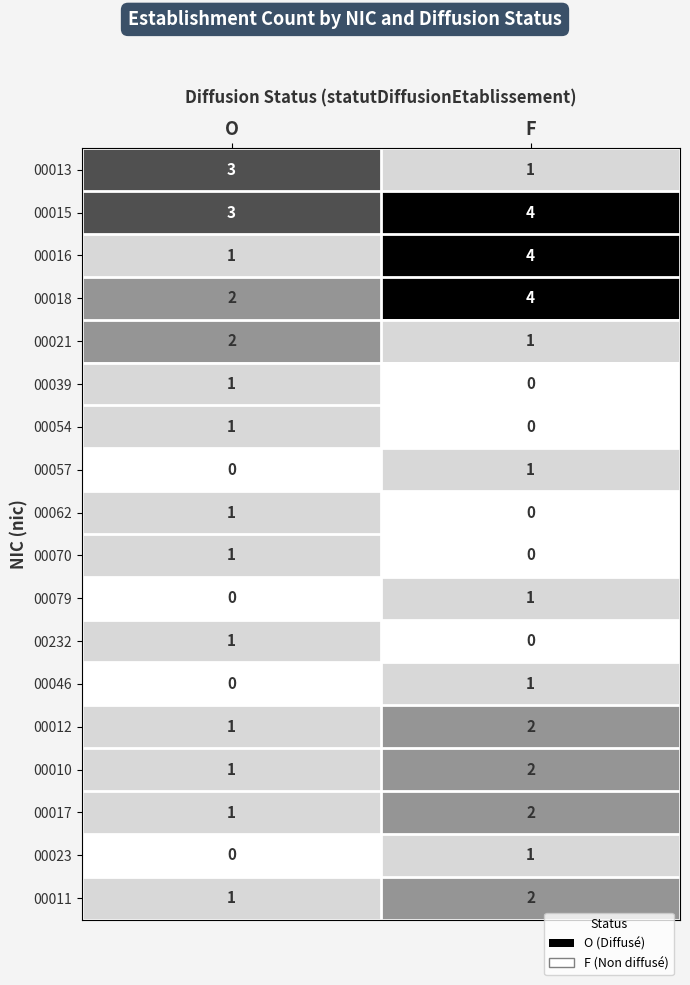

What is the maximum value shown in the chart?

4